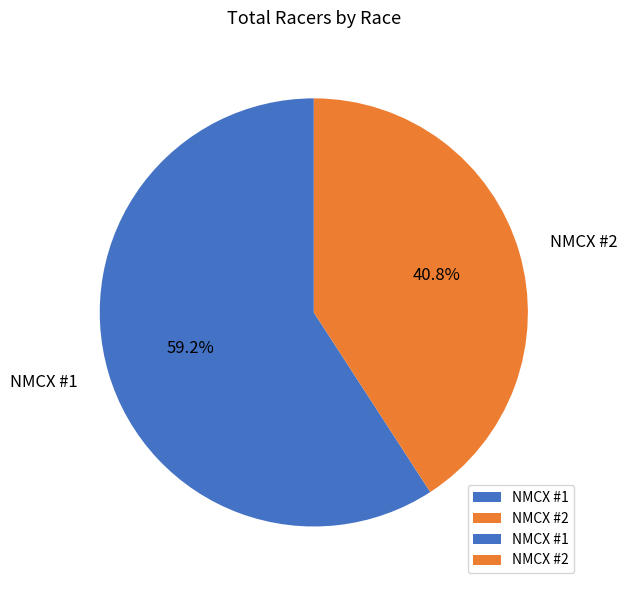

What percentage do NMCX #1 and NMCX #2 together represent?

100.0%